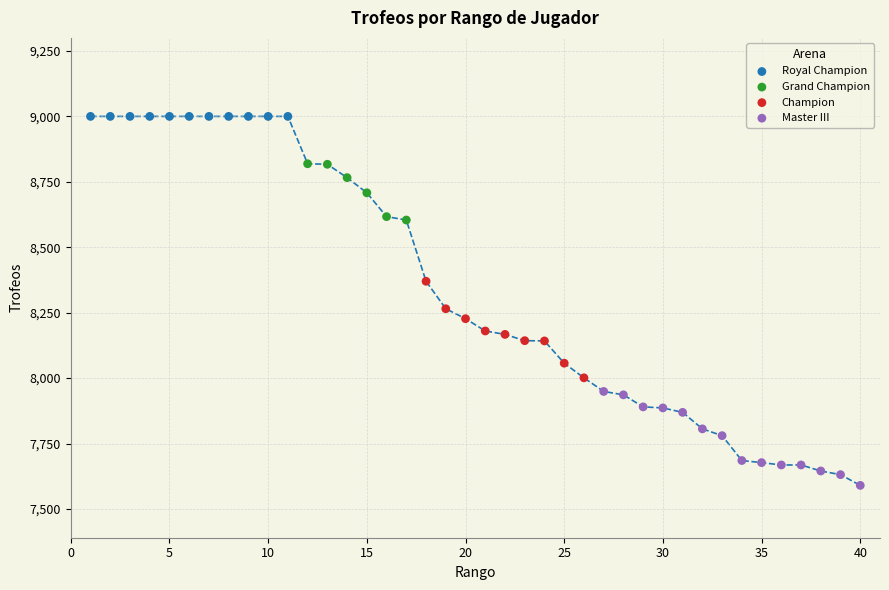

Which series reaches the maximum Y coordinate?

Royal Champion